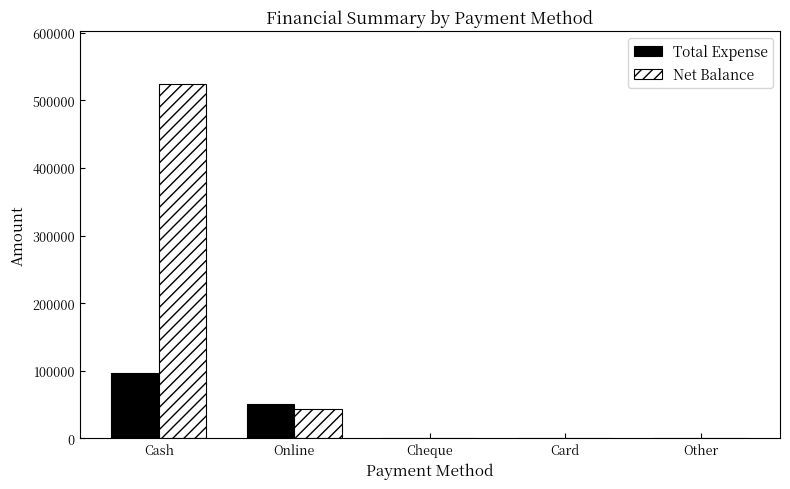

Does the chart contain stacked bars?

No